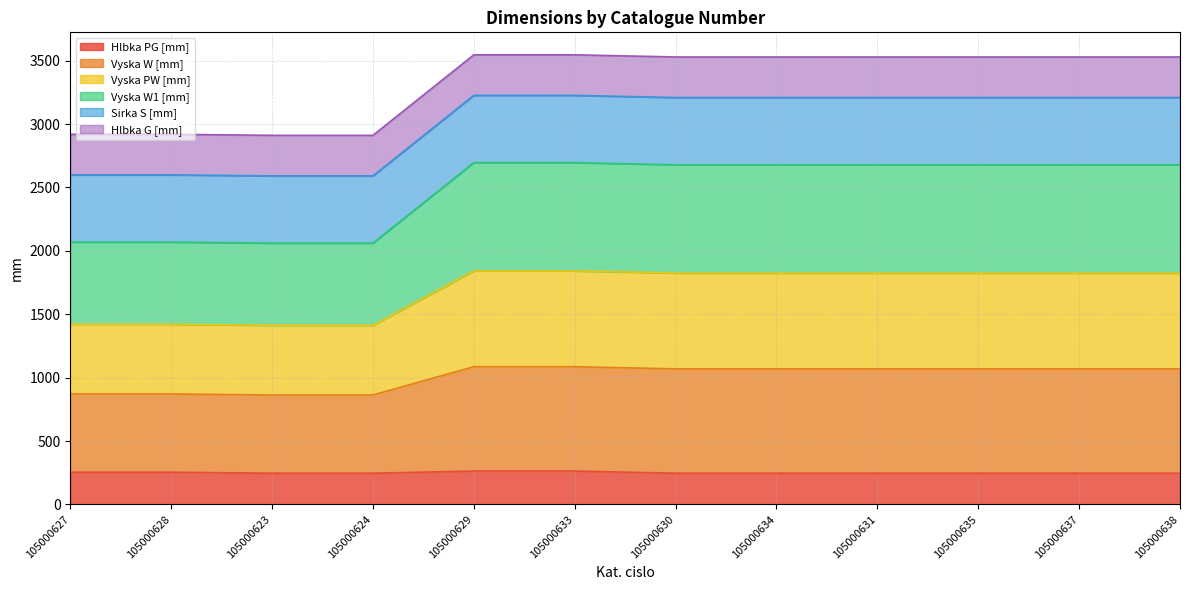

What is the total value across all series at 105000624?

2911